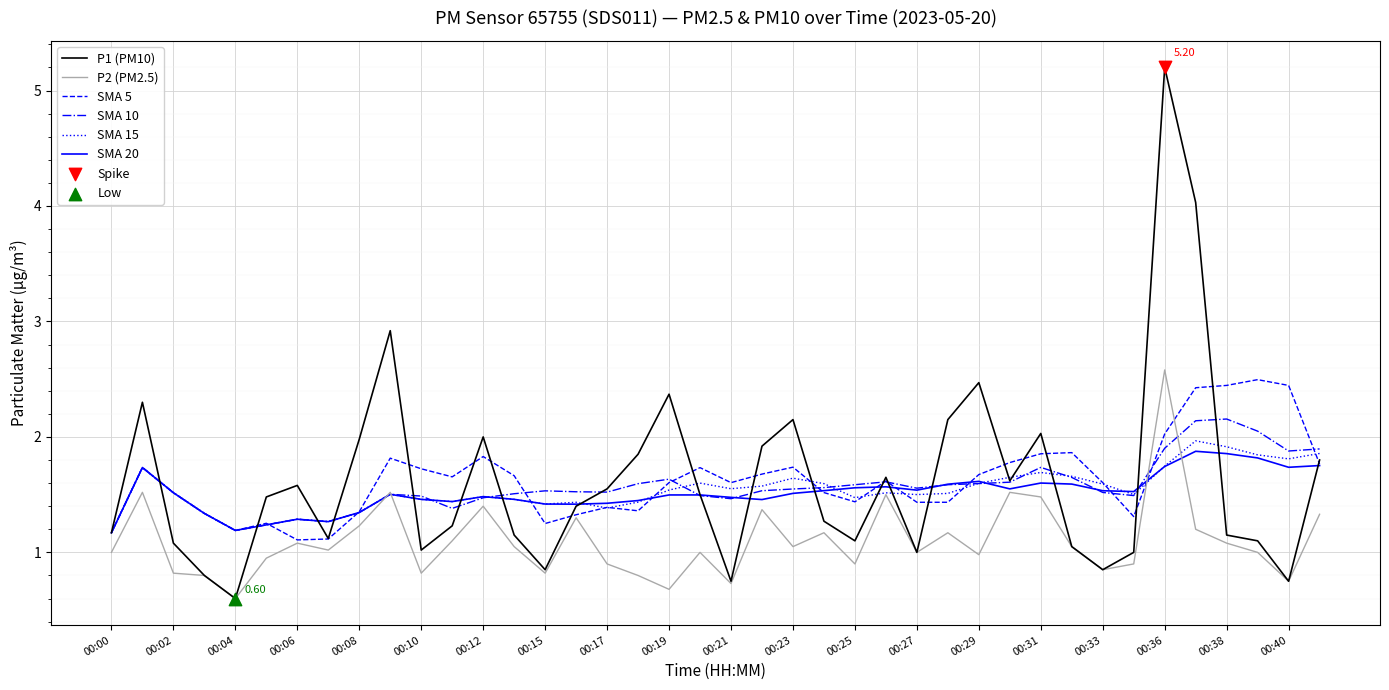

Which series has the largest range (max minus min)?

P1 (PM10)